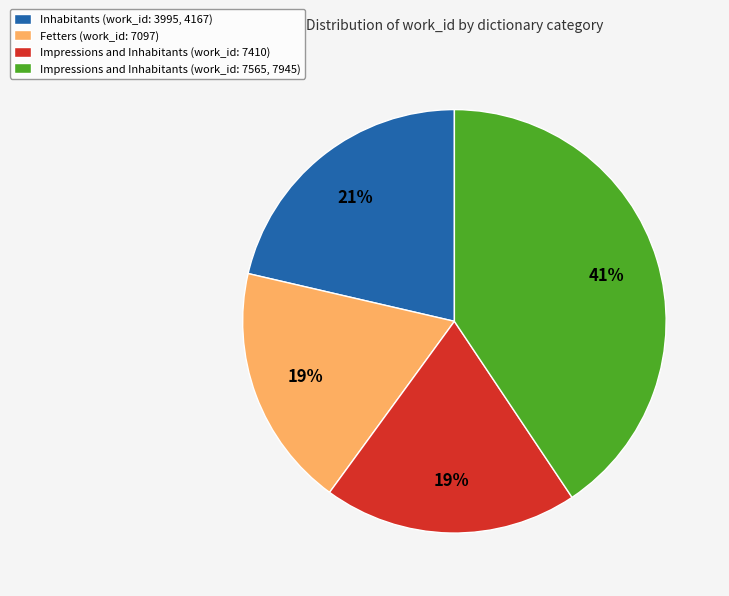

The Impressions and Inhabitants (work_id: 7410) slice represents 19% of the pie. True or false?

True